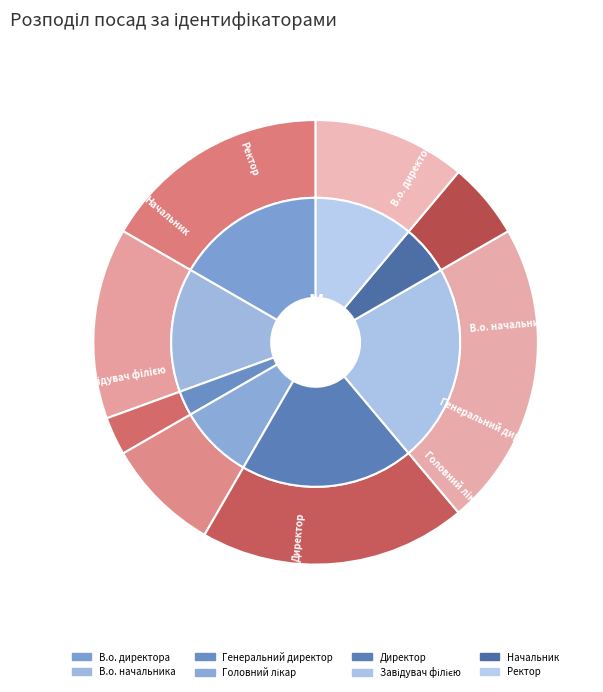

Between Завідувач філією and В.о. директора, which is larger?

Завідувач філією